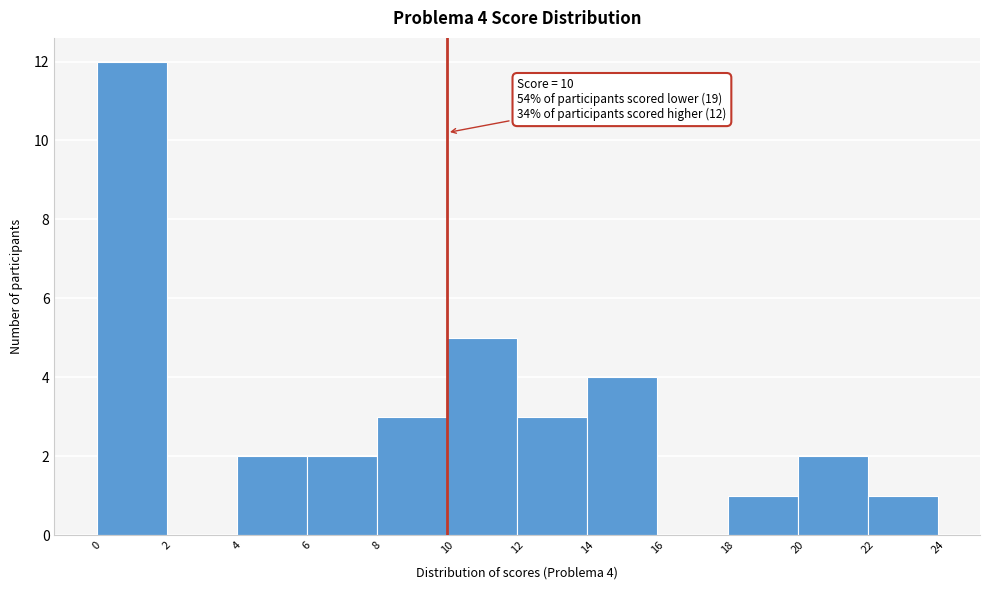

Which range on the x-axis has the tallest bar?

0 to 2